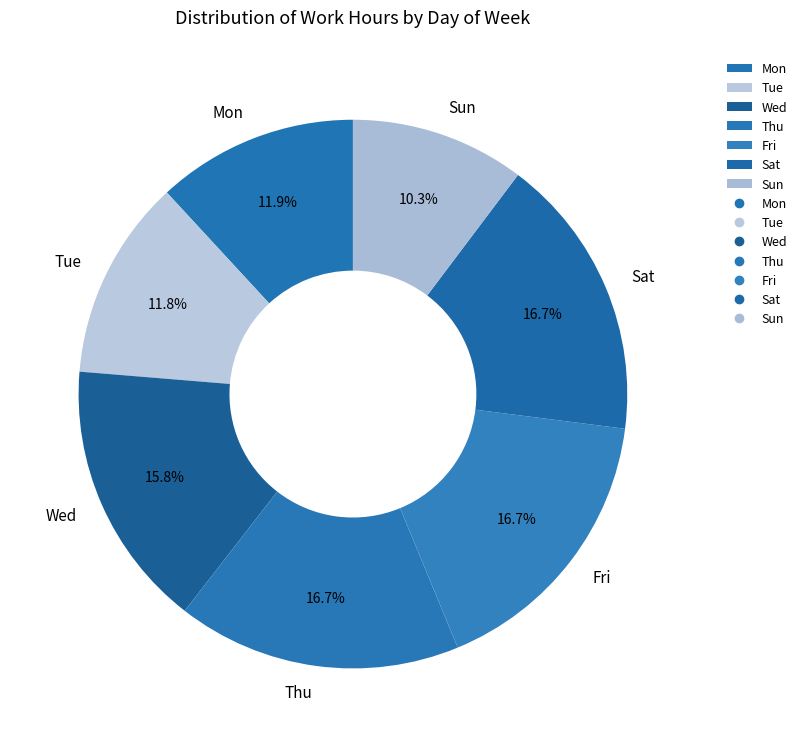

The Mon slice represents 6% of the pie. True or false?

False